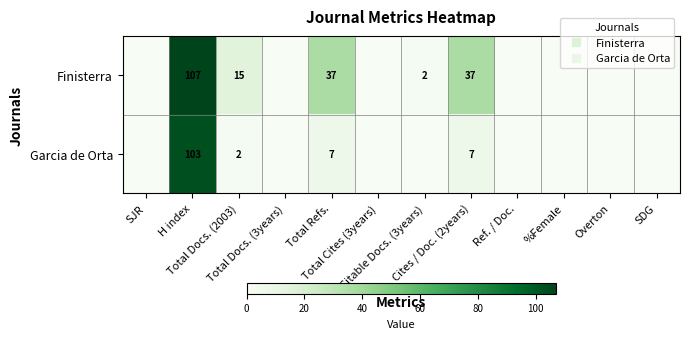

At how many categories does at least one series exceed 57?

1